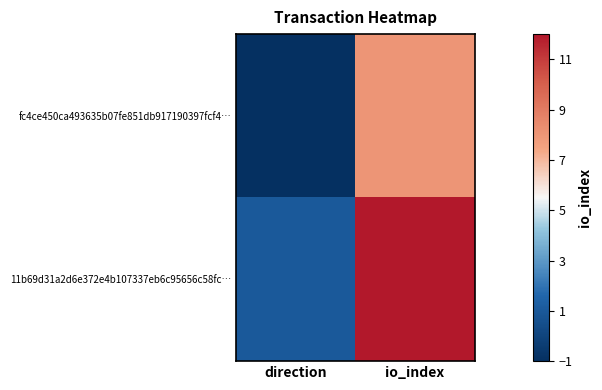

Reading left to right, transcribe all the data shown in this chart.

fc4ce450ca493635b07fe851db917190397fcf4…: direction=-1	io_index=8
11b69d31a2d6e372e4b107337eb6c95656c58fc…: direction=1	io_index=12